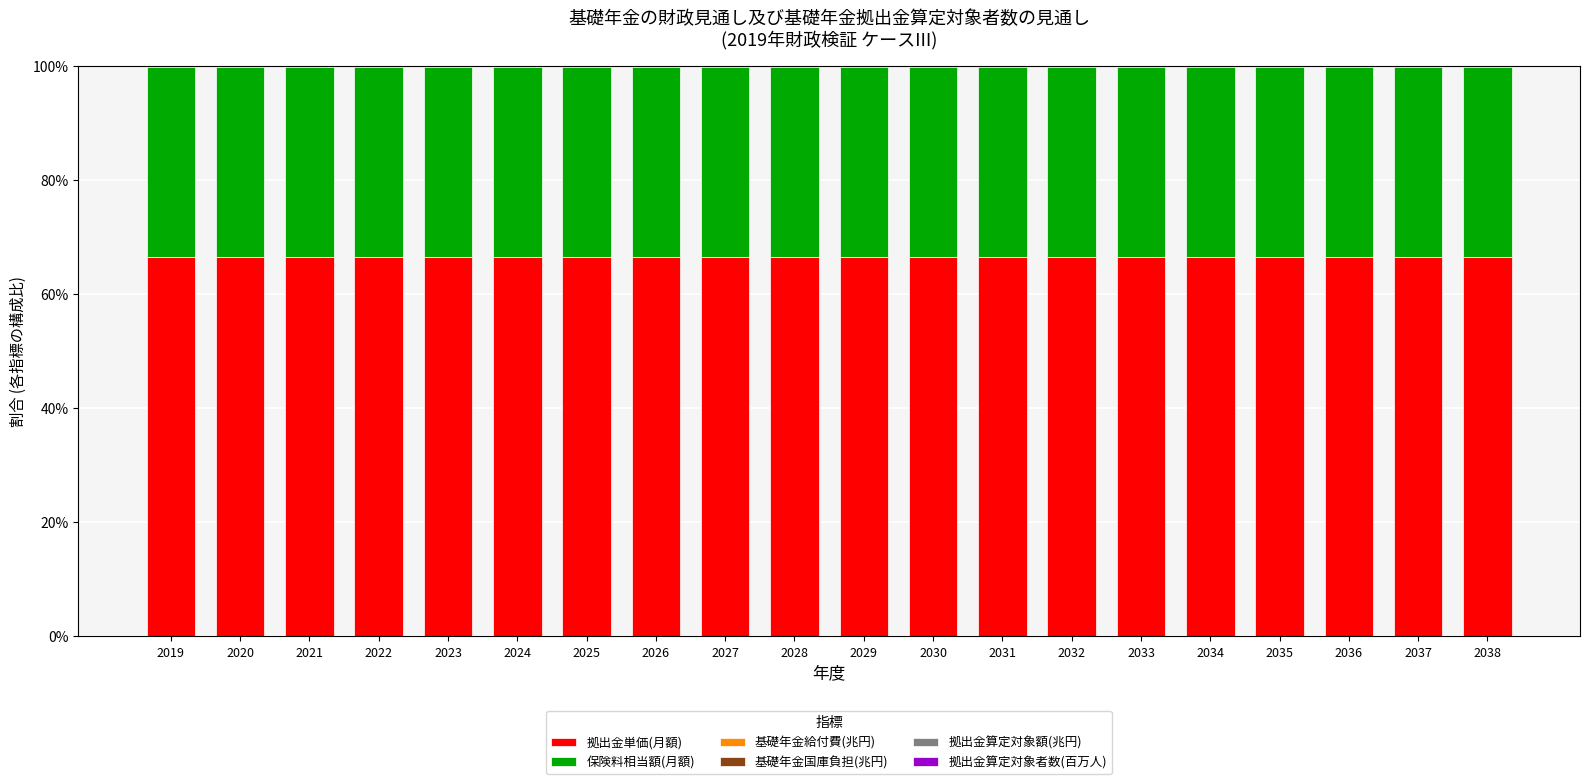

Which series changed the most between 2034 and 2037?

拠出金算定対象者数(百万人)